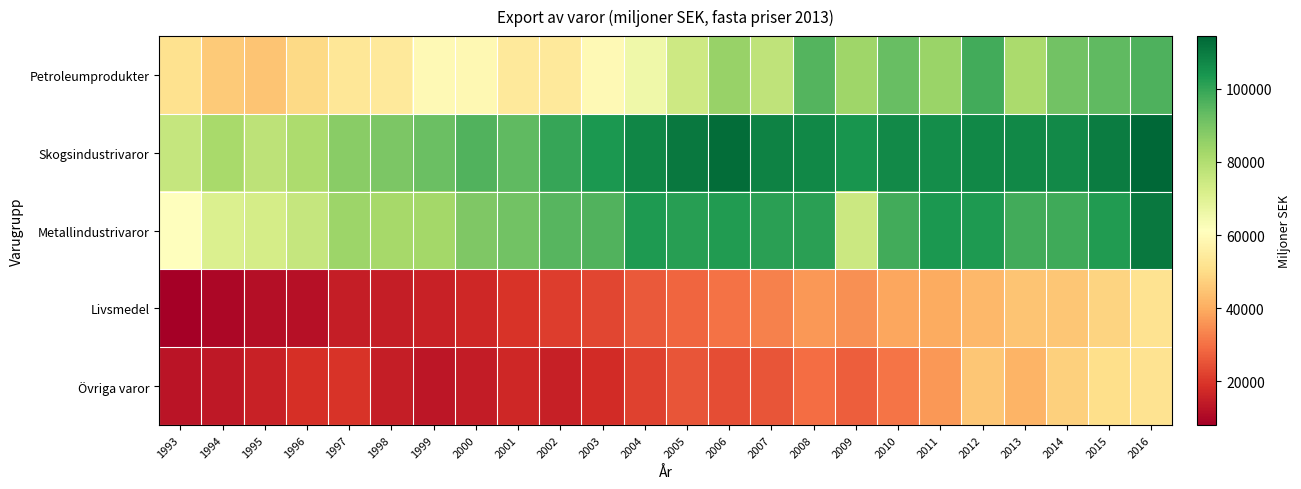

At how many categories does at least one series exceed 21726?

24